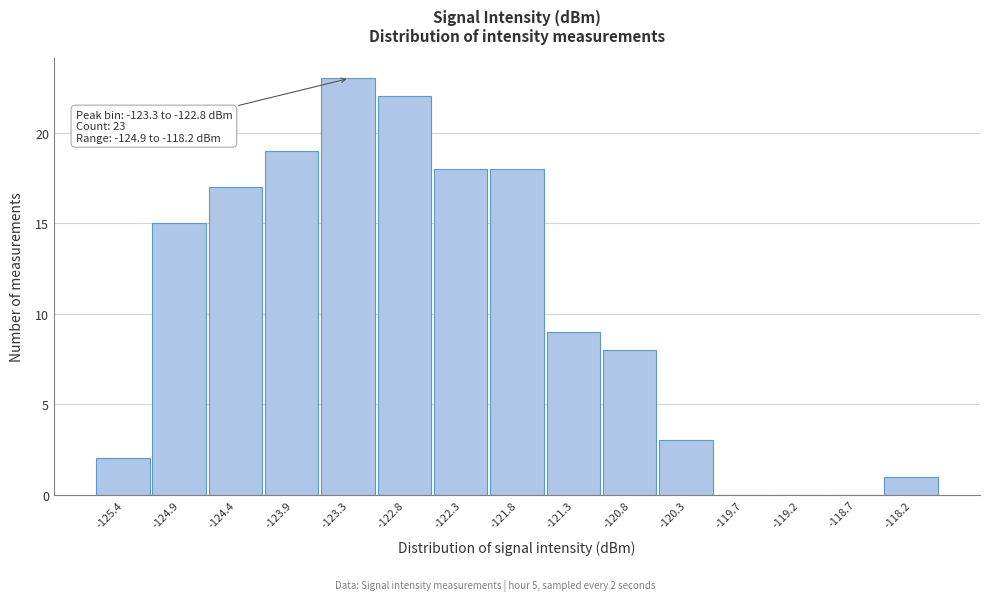

Reading left to right, what are all the values shown in this chart?

-125.4=2	-124.9=15	-124.4=17	-123.9=19	-123.3=23	-122.8=22	-122.3=18	-121.8=18	-121.3=9	-120.8=8	-120.3=3	-119.7=0	-119.2=0	-118.7=0	-118.2=1